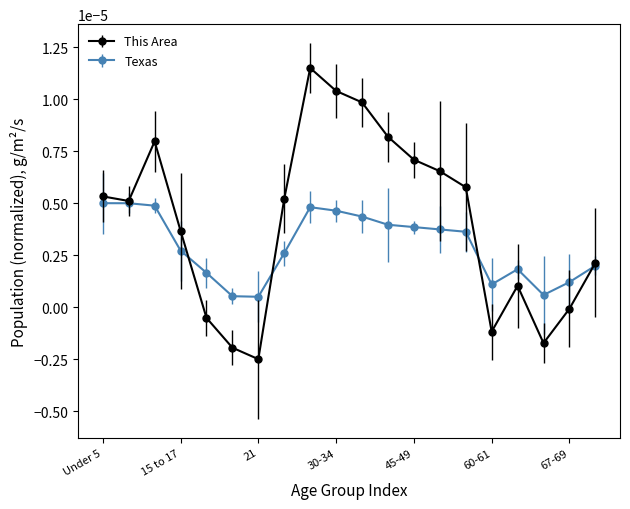

In Texas, how many points are lower than both neighbors (excluding endpoints)?

3